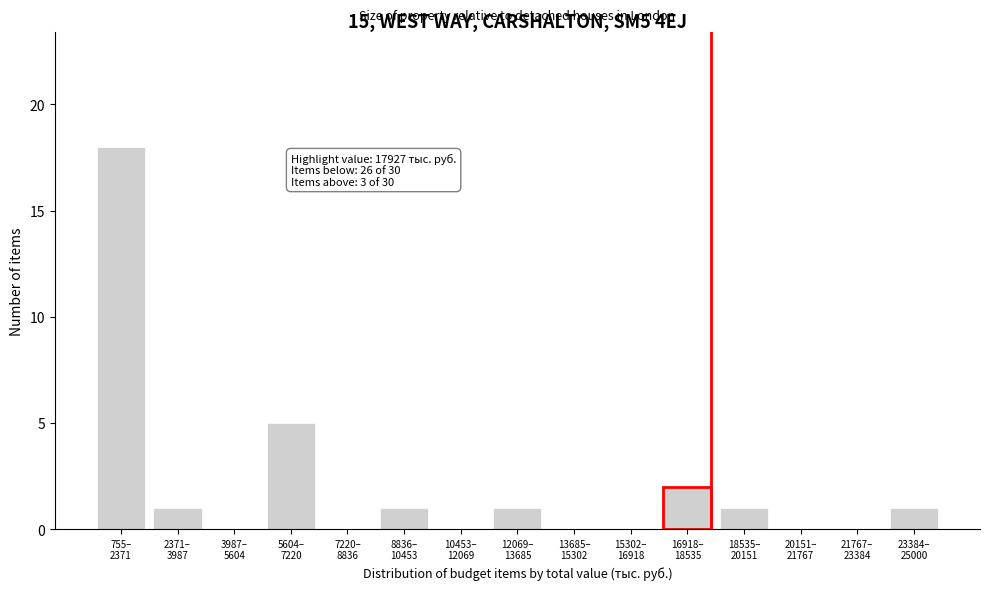

What is the sum of all values?

30